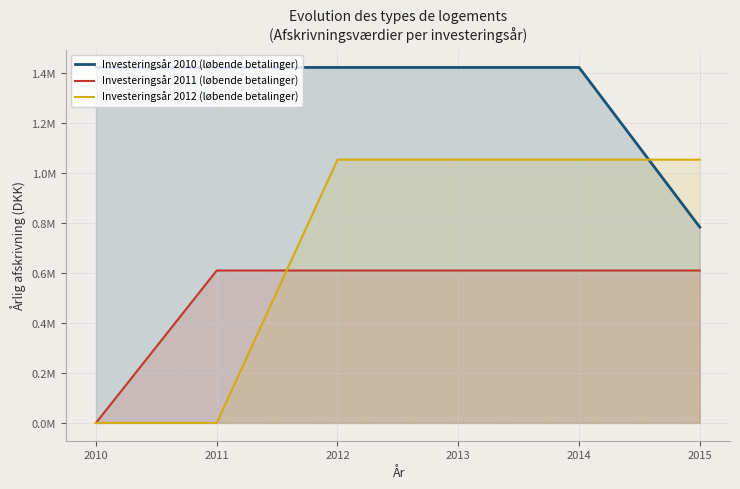

Between 2011 and 2013, which series saw the biggest shift?

Investeringsår 2012 (løbende betalinger)